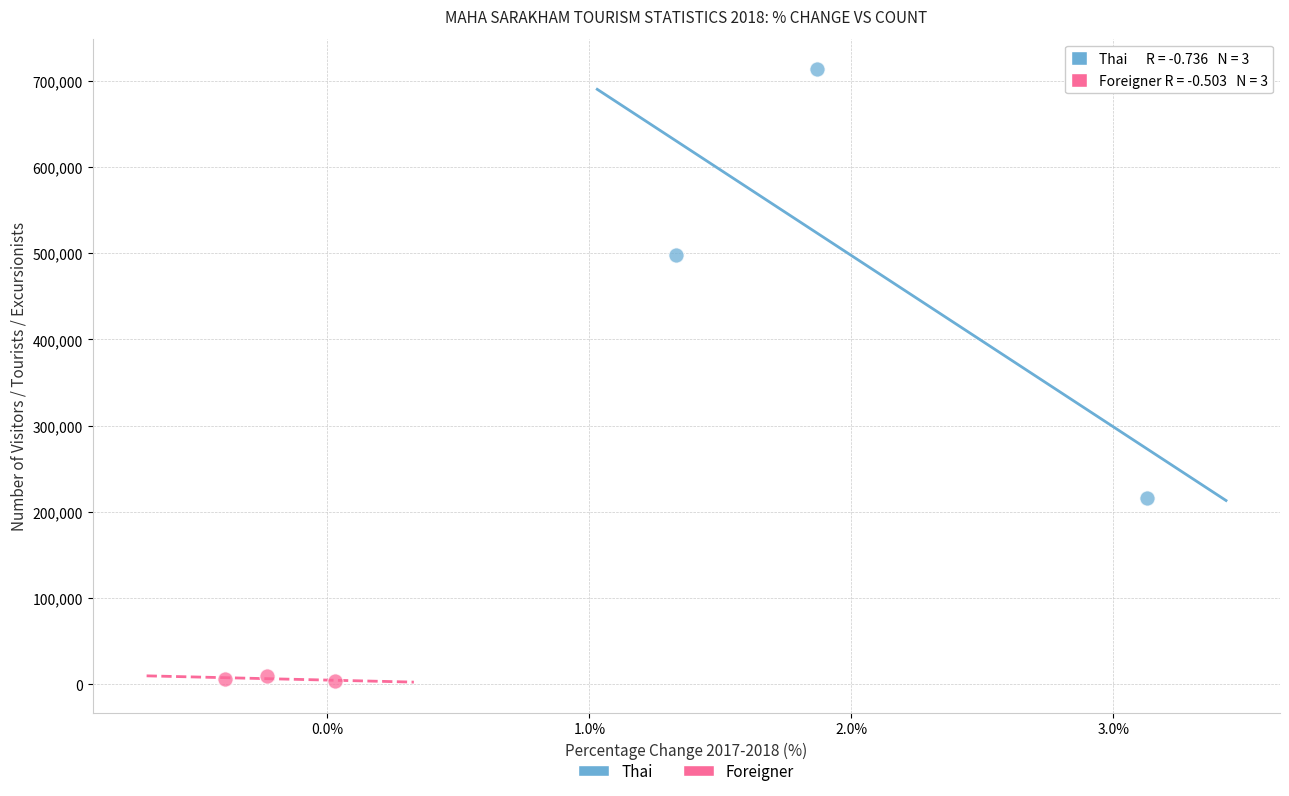

Which series has the largest Y range (max minus min)?

Thai